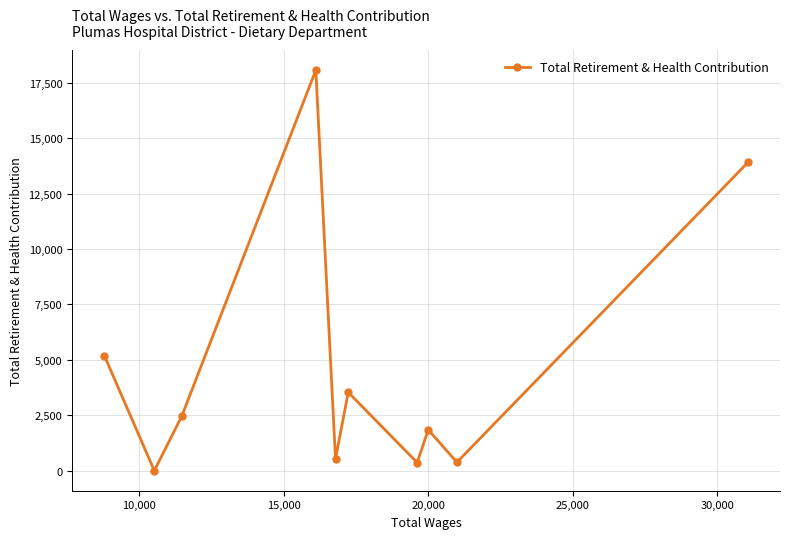

What is the greatest value displayed?

18068